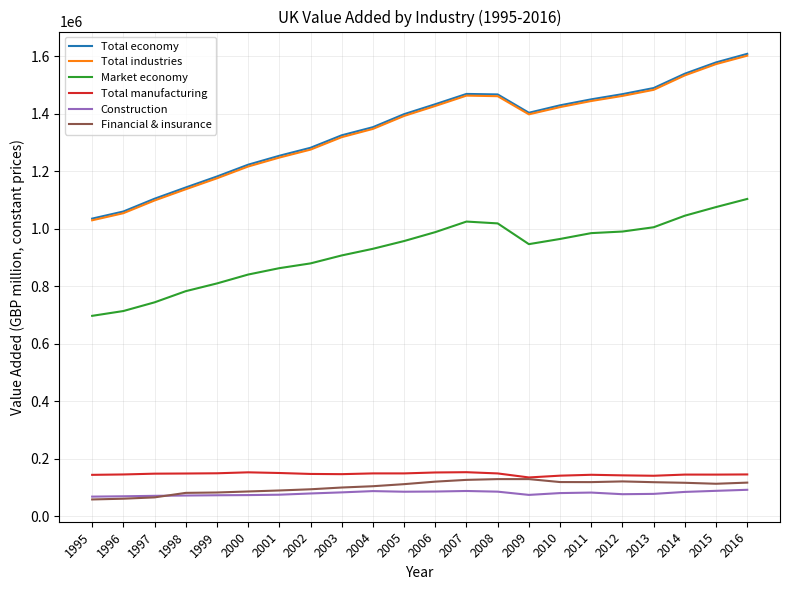

How many distinct data groups are displayed?

6